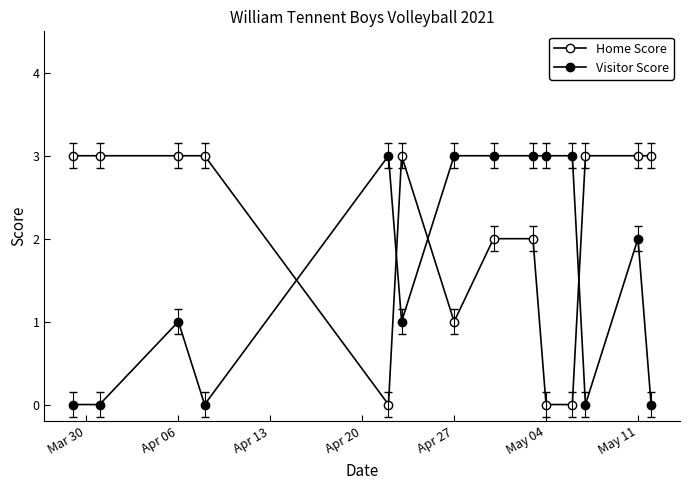

How many distinct data groups are displayed?

2